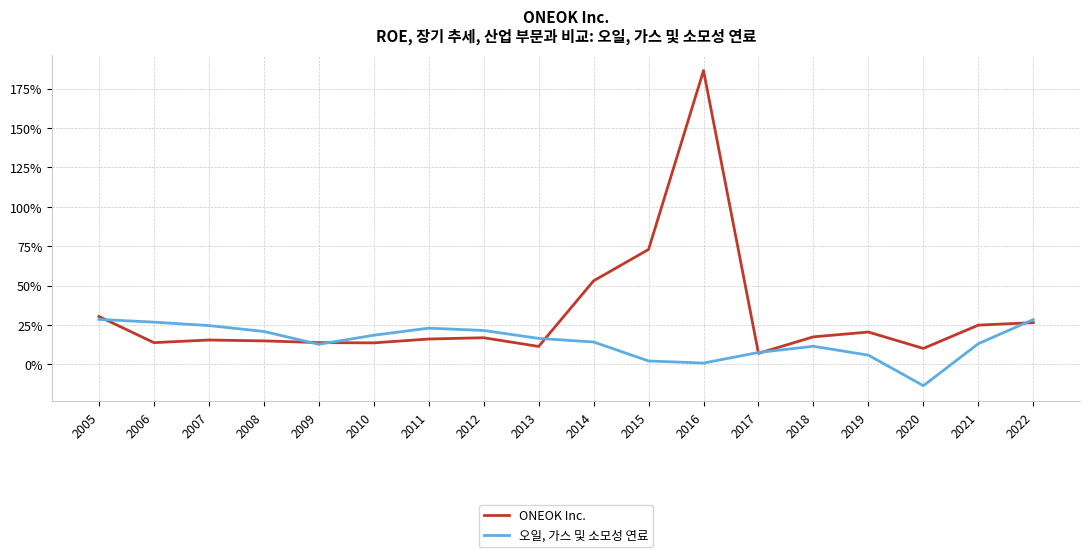

Rank the categories by 오일, 가스 및 소모성 연료 value from lowest to highest.

2020, 2016, 2015, 2019, 2017, 2018, 2009, 2021, 2014, 2013, 2010, 2008, 2012, 2011, 2007, 2006, 2022, 2005